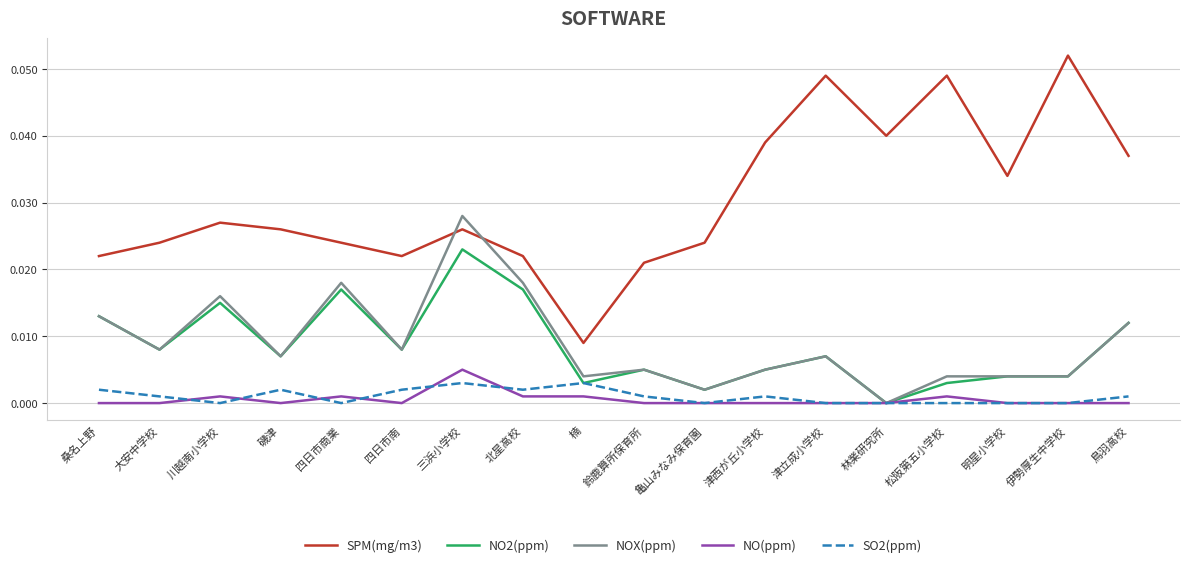

Which series has the largest range (max minus min)?

SPM(mg/m3)